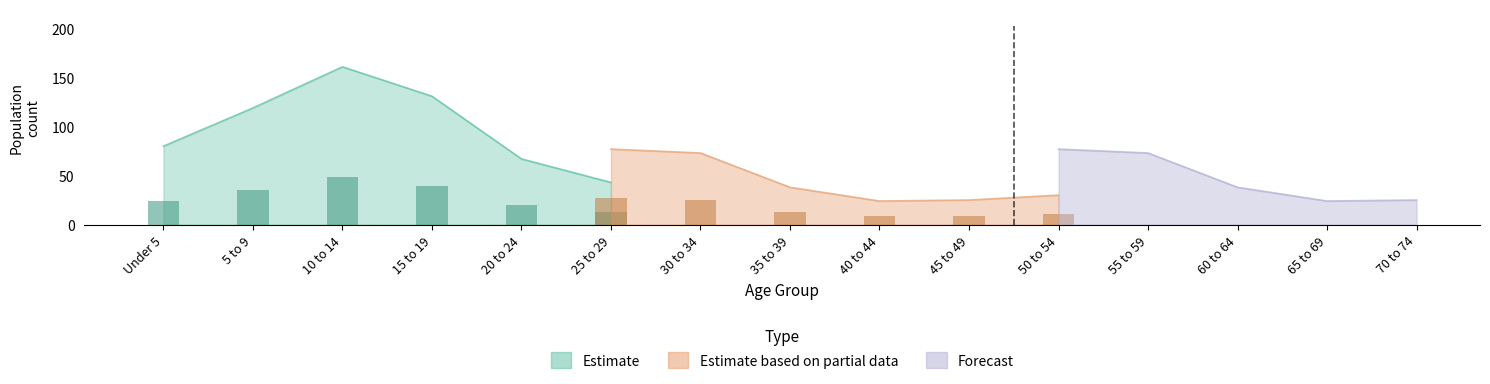

How many distinct data groups are displayed?

3